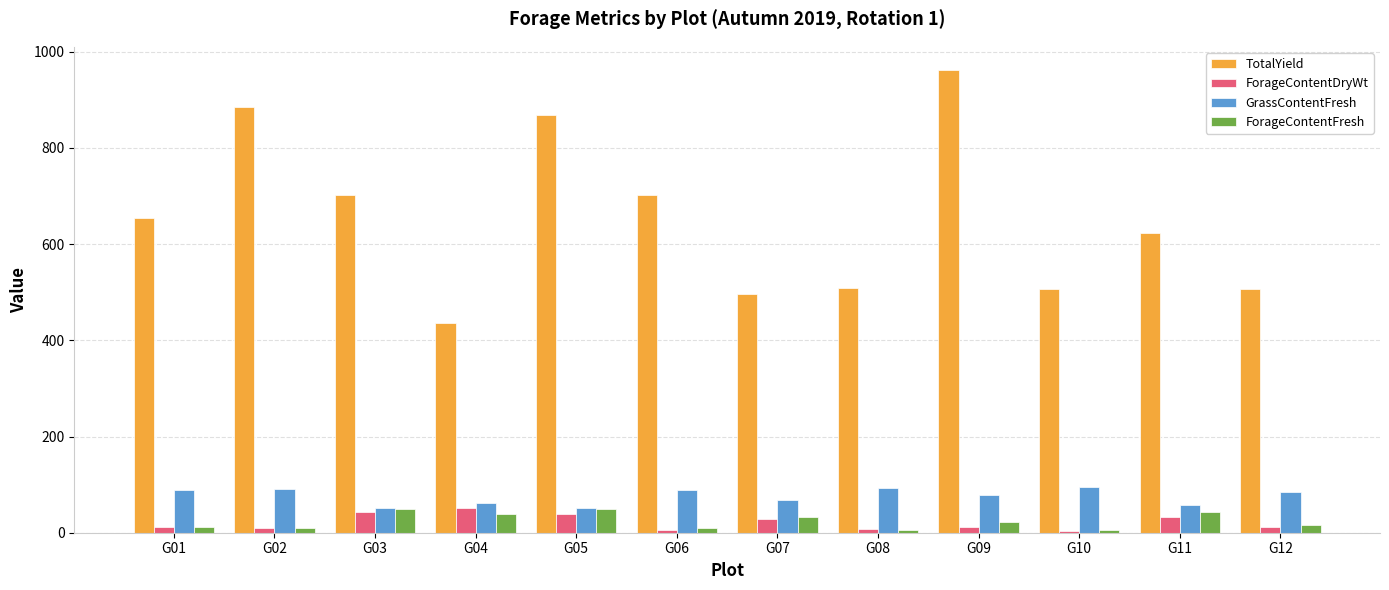

What is the value of the GrassContentFresh bar at the 3rd from the left?

51.7